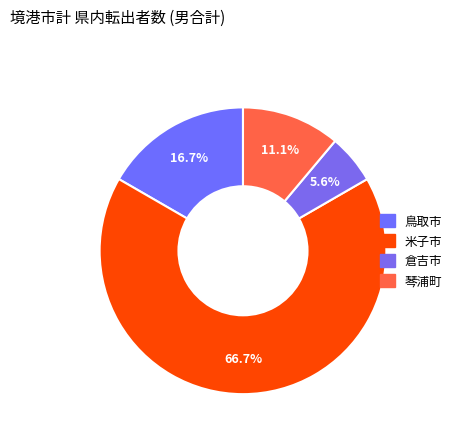

To the nearest percent, what is the difference between the largest and smallest slice percentages?

61%